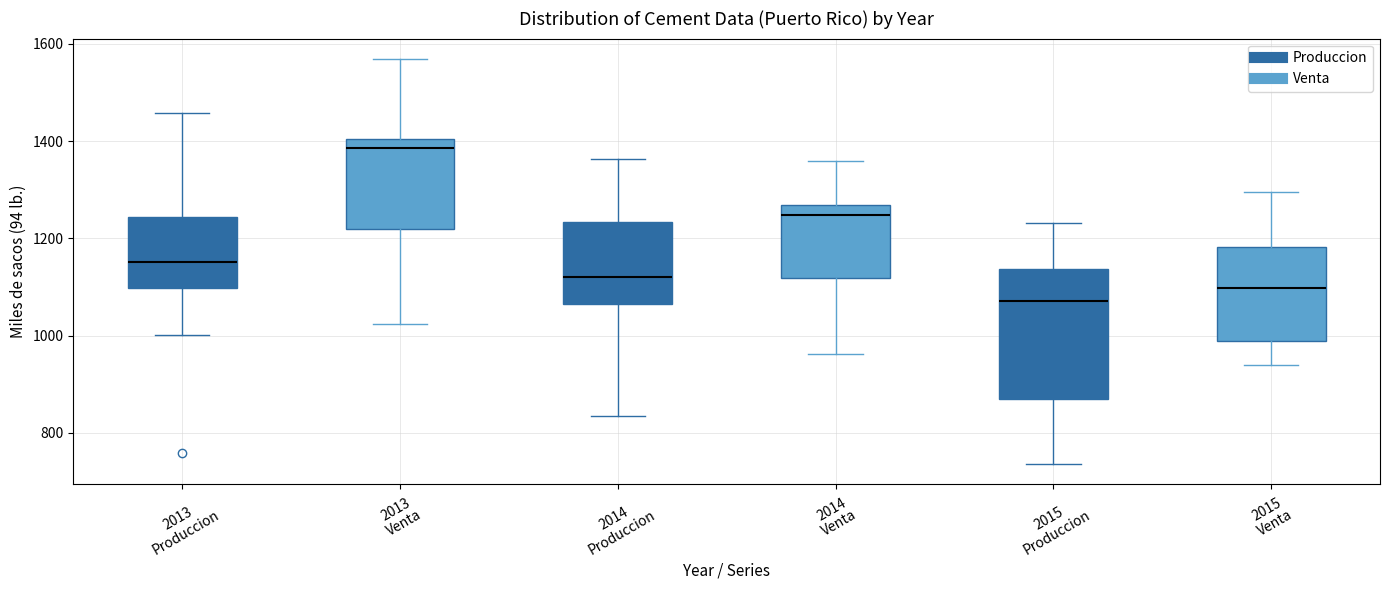

Reading left to right, transcribe this box plot: for each box, give where its median line is, the range the box spans, and where its two whiskers end, as read against the y-axis. The values are not printed on the chart, so give them approximately, as read against the axis.

2013 Produccion: median 1160, box 1100 to 1240, whiskers 1000 to 1460
2013 Venta: median 1380, box 1220 to 1400, whiskers 1020 to 1560
2014 Produccion: median 1120, box 1060 to 1240, whiskers 840 to 1360
2014 Venta: median 1240, box 1120 to 1260, whiskers 960 to 1360
2015 Produccion: median 1080, box 860 to 1140, whiskers 740 to 1240
2015 Venta: median 1100, box 980 to 1180, whiskers 940 to 1300